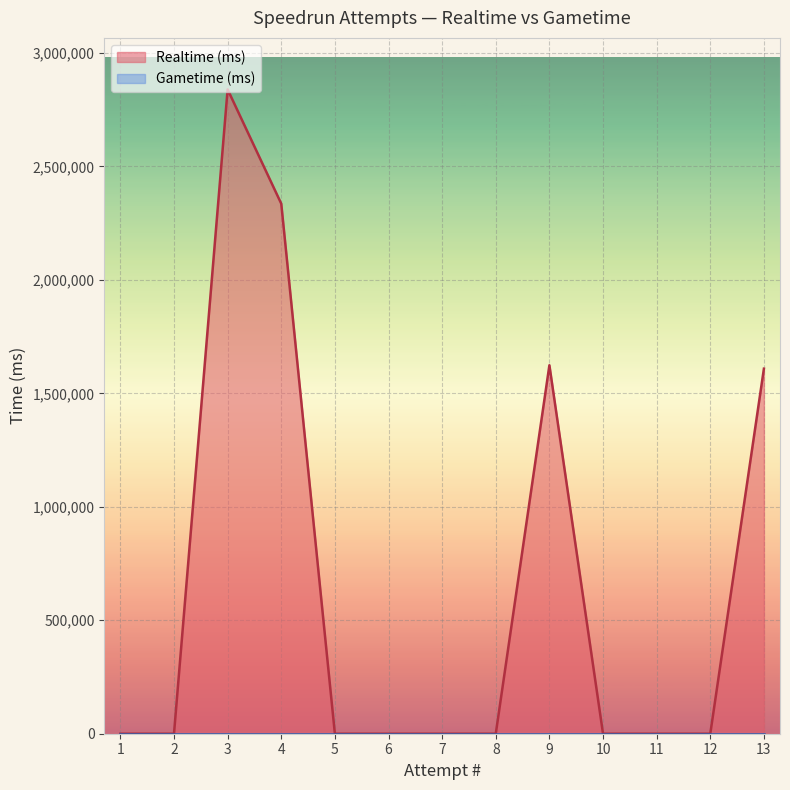

Is it true that Gametime (ms) equals 0 at 11?

True